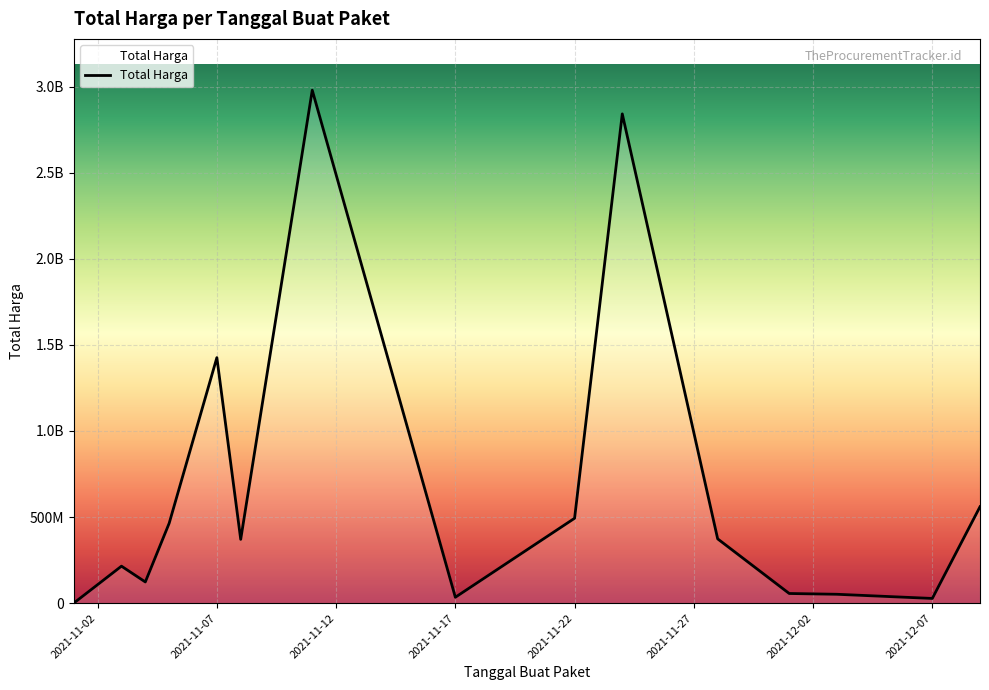

Which label corresponds to the smallest value in the chart?

2021-11-01